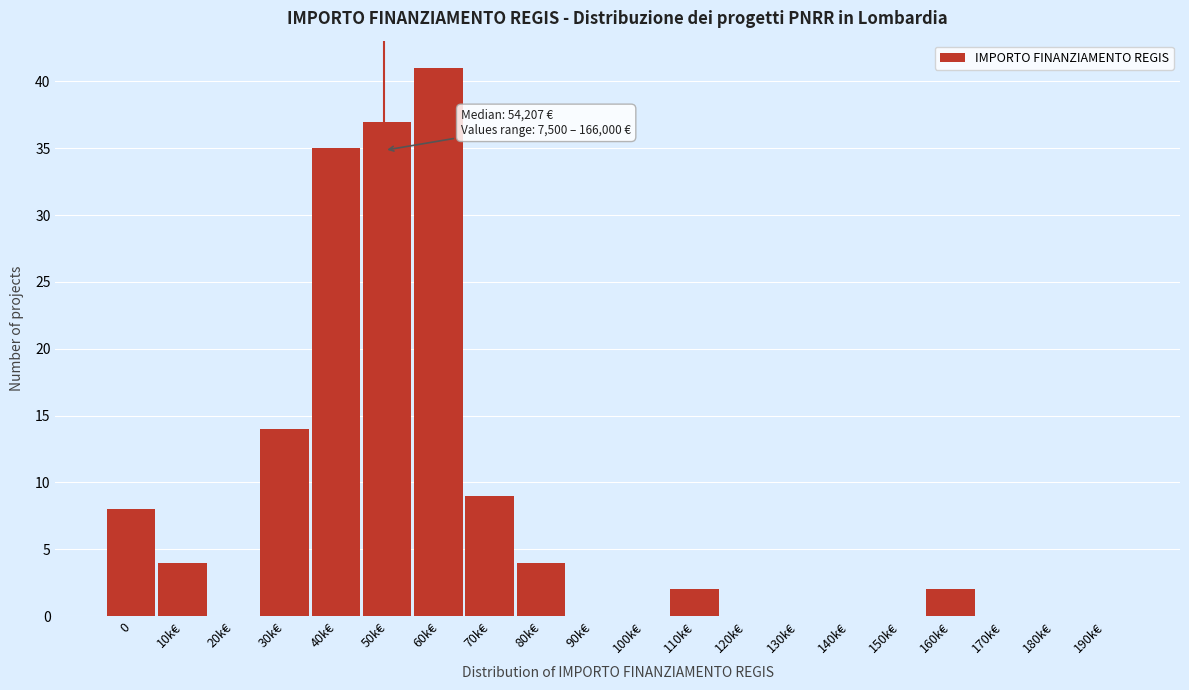

Reading left to right, transcribe all the data shown in this chart.

0=8	10k€=4	20k€=0	30k€=14	40k€=35	50k€=37	60k€=41	70k€=9	80k€=4	90k€=0	100k€=0	110k€=2	120k€=0	130k€=0	140k€=0	150k€=0	160k€=2	170k€=0	180k€=0	190k€=0